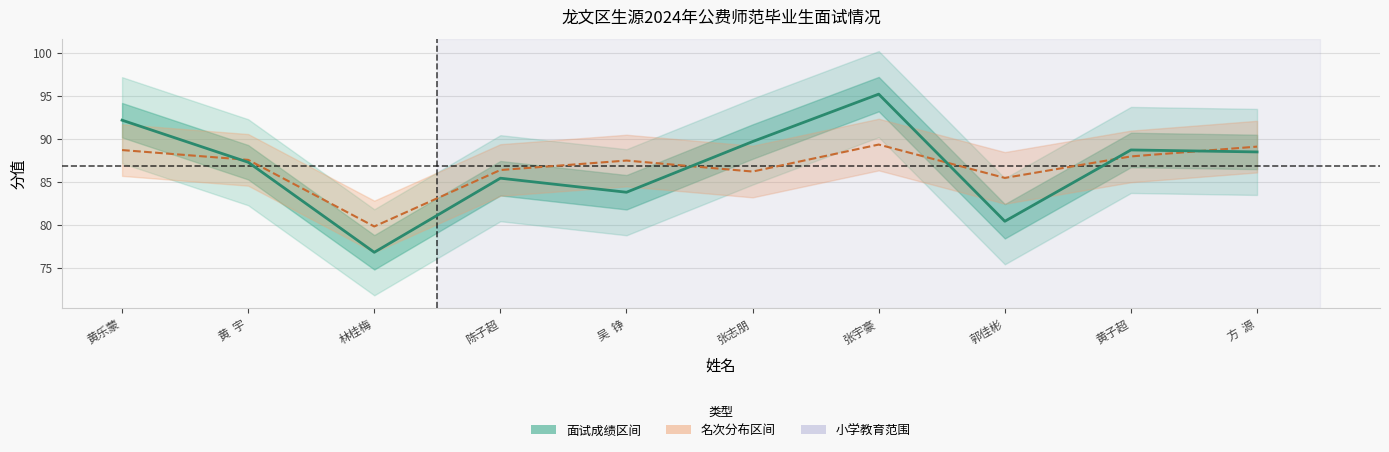

Where do 面试成绩（调整） and 名次趋势 first cross each other?

黄乐蒙 and 黄  宇